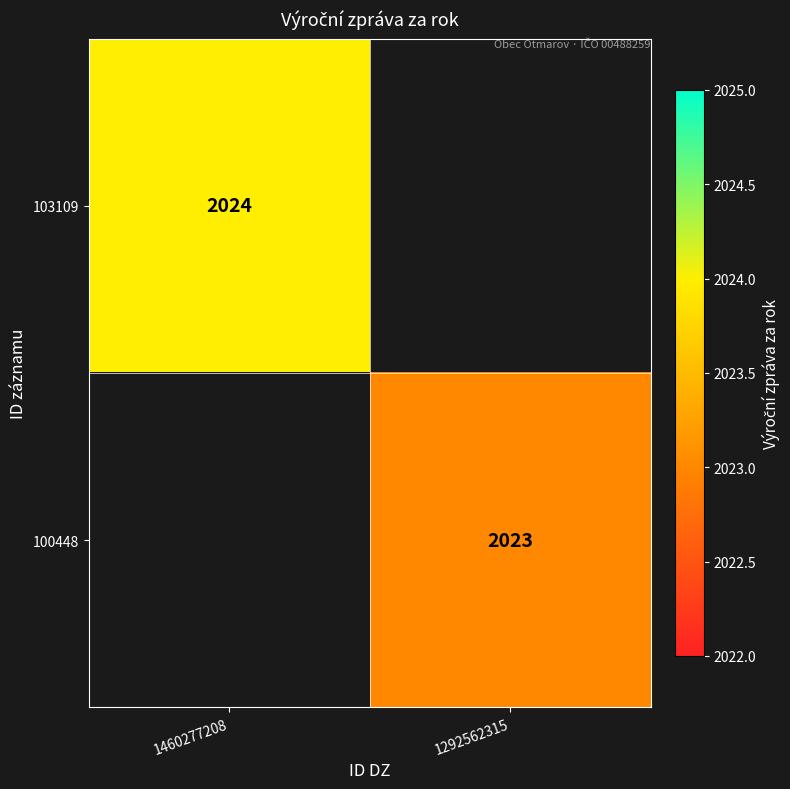

How many series are shown in this chart?

2